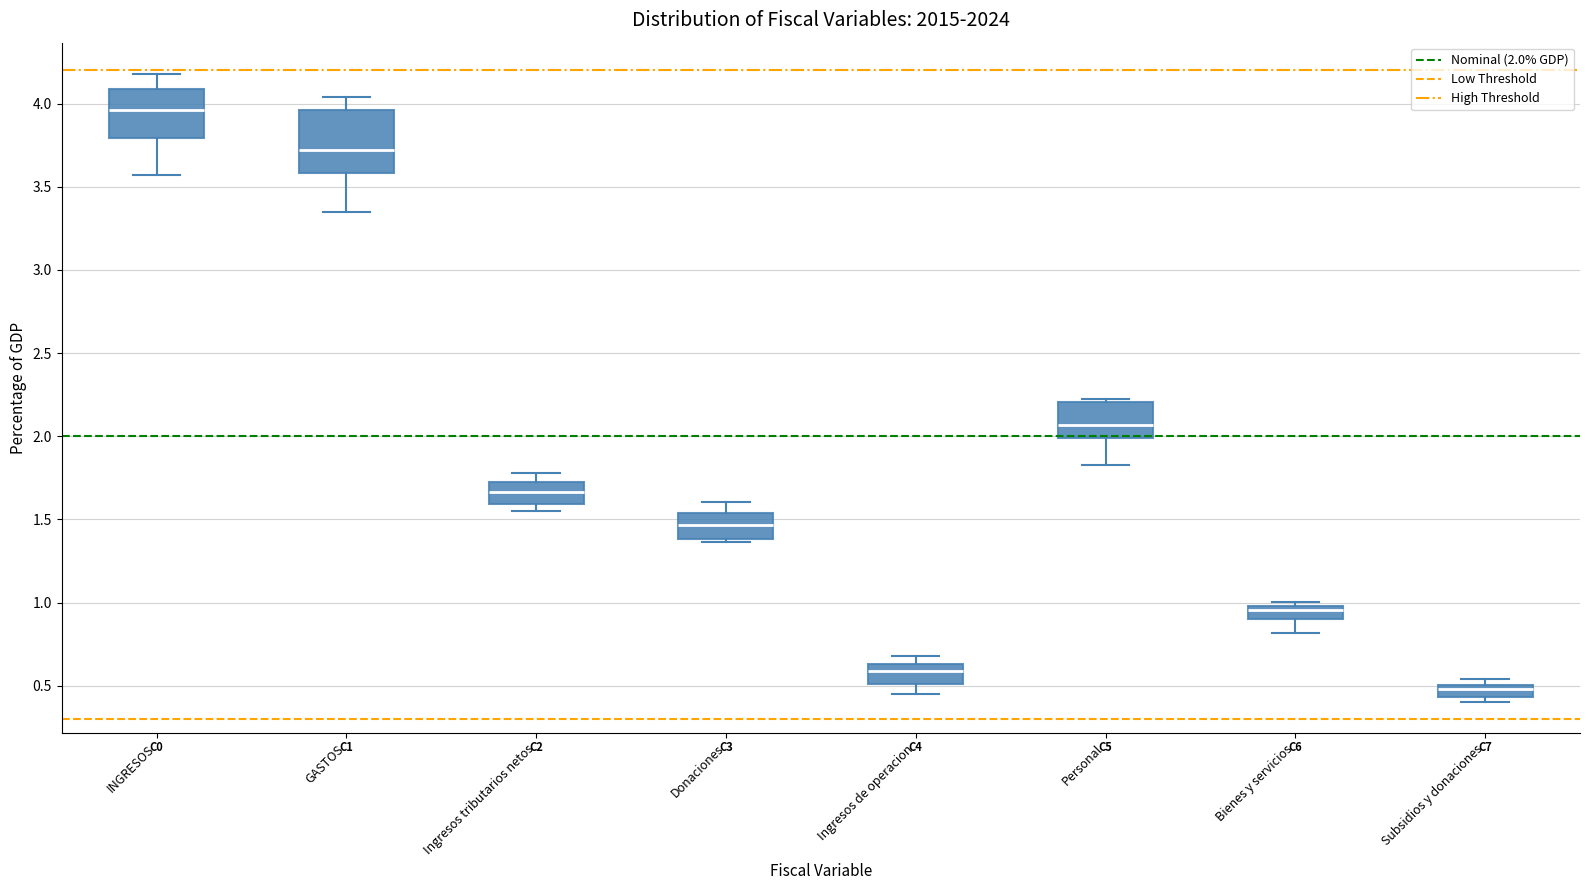

Where is the lower edge of the box for Subsidios y donaciones on the y-axis? The values are not printed on the chart, so give them approximately, as read against the axis.

0.45